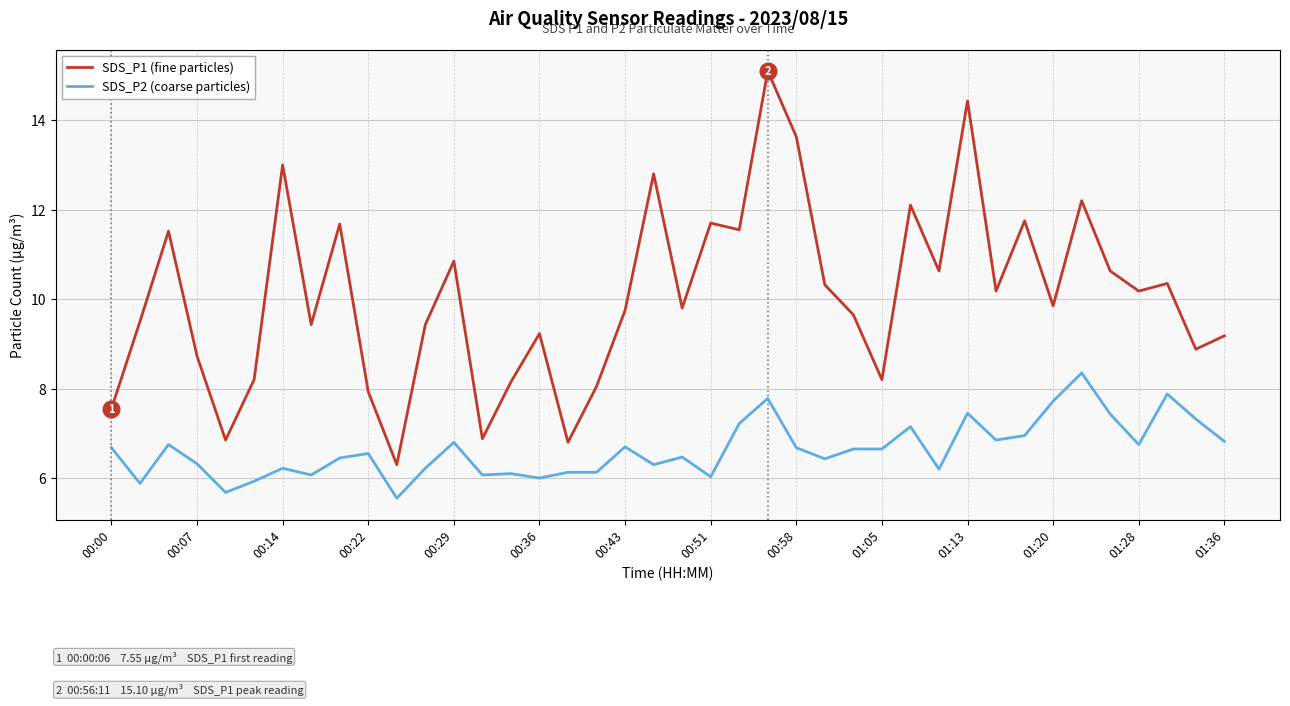

True or false: SDS_P2 (coarse particles) and SDS_P1 (fine particles) cross at least once.

False